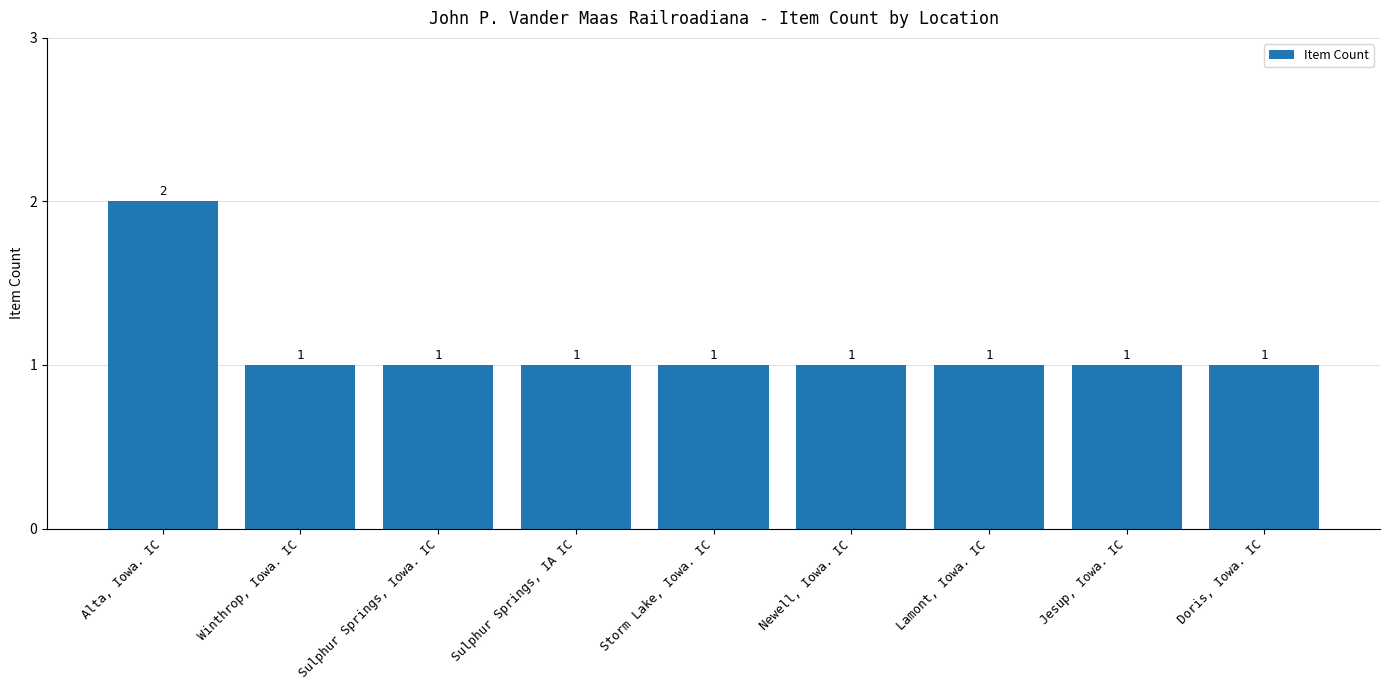

What is the label of the 8th bar from the right?

Winthrop, Iowa. IC